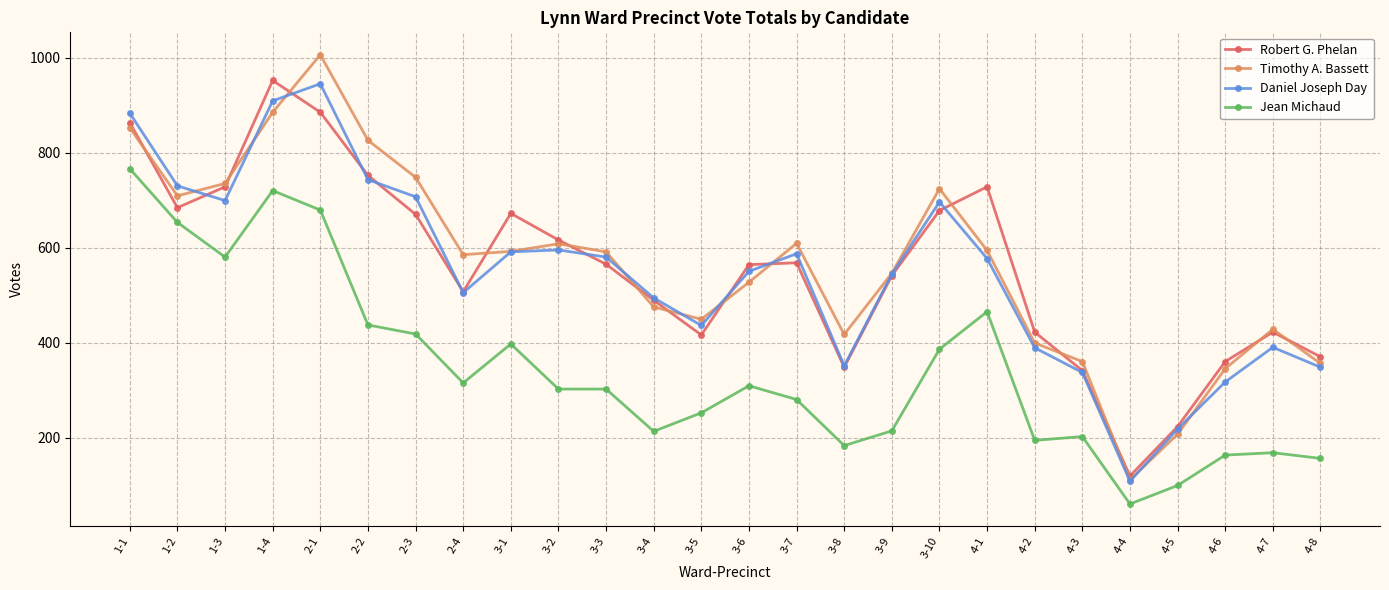

What is the average value of the Timothy A. Bassett series?

565